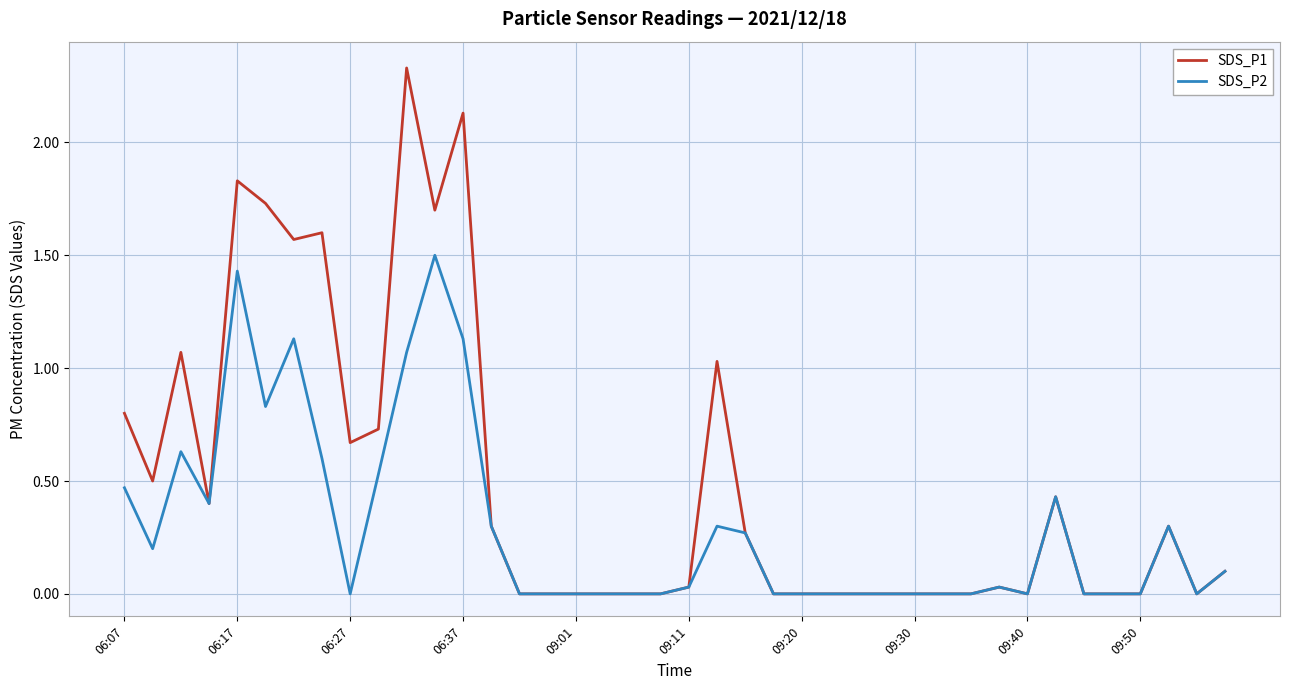

List the series in order of their peak value, lowest first.

SDS_P2, SDS_P1